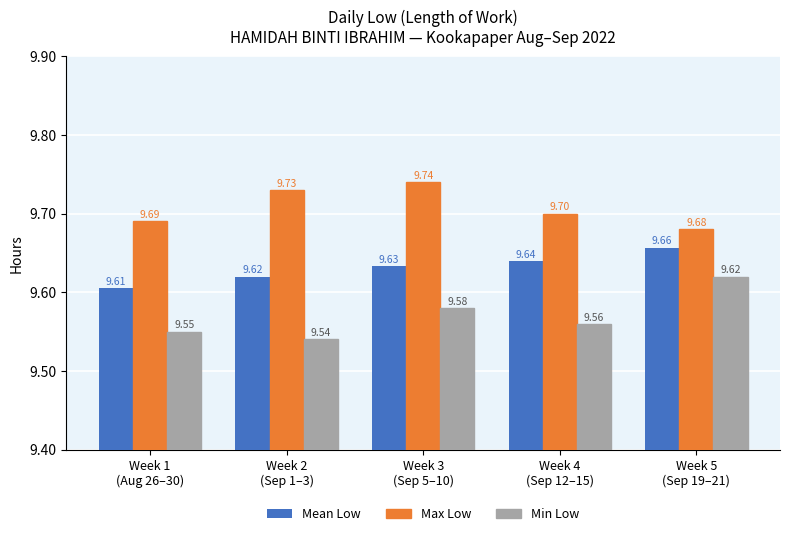

How many bars are there in each group?

3